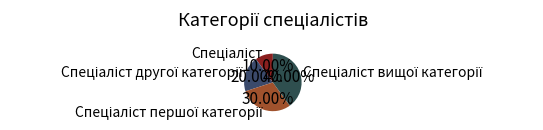

Is there a majority slice in this chart?

No